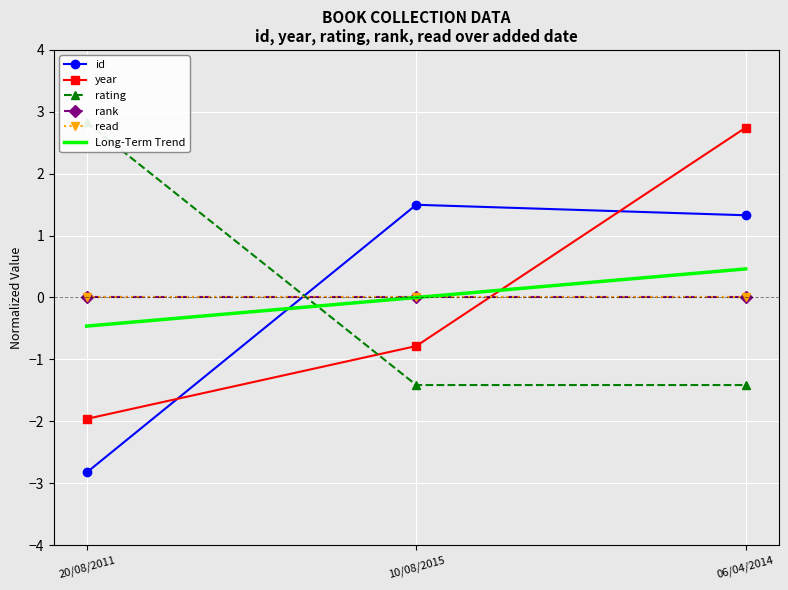

What is the total value across all series at 10/08/2015?

-0.7